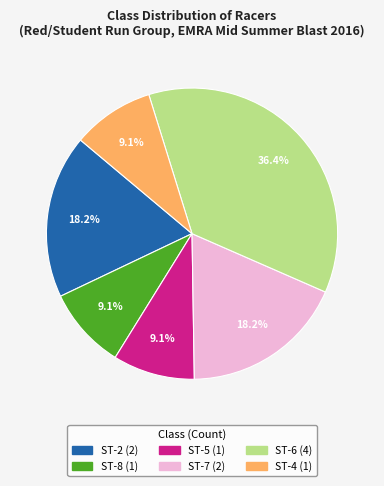

Is there any slice that represents more than half of the pie?

No